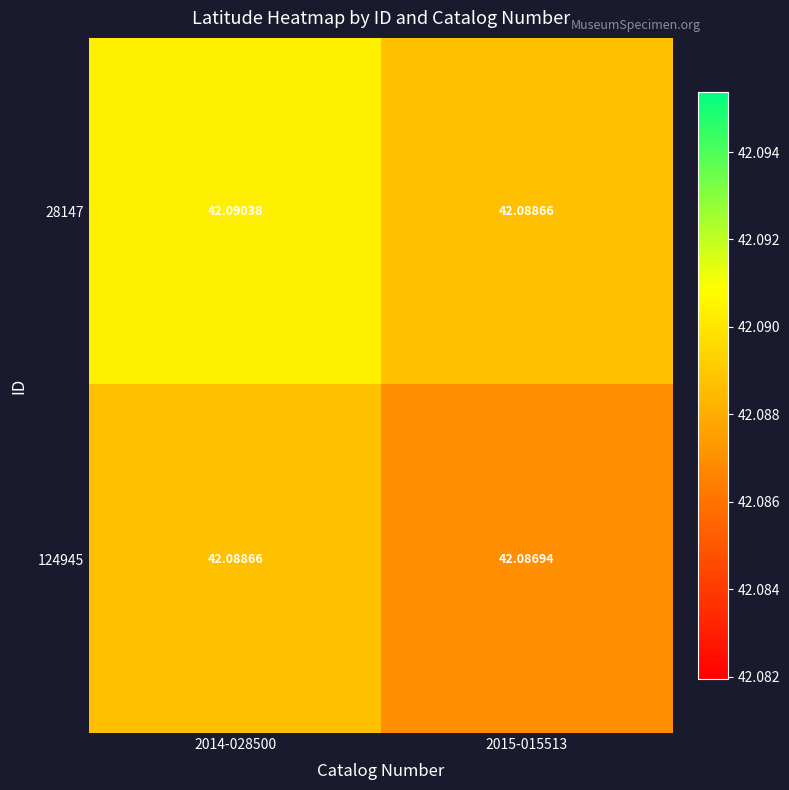

Is the value of 124945 at 2014-028500 greater than the value of 28147 at 2014-028500?

No